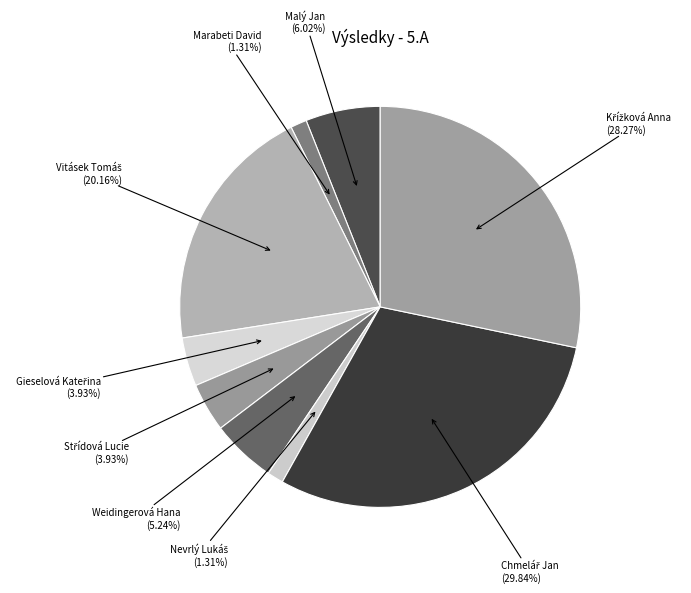

Does any single category account for the majority?

No